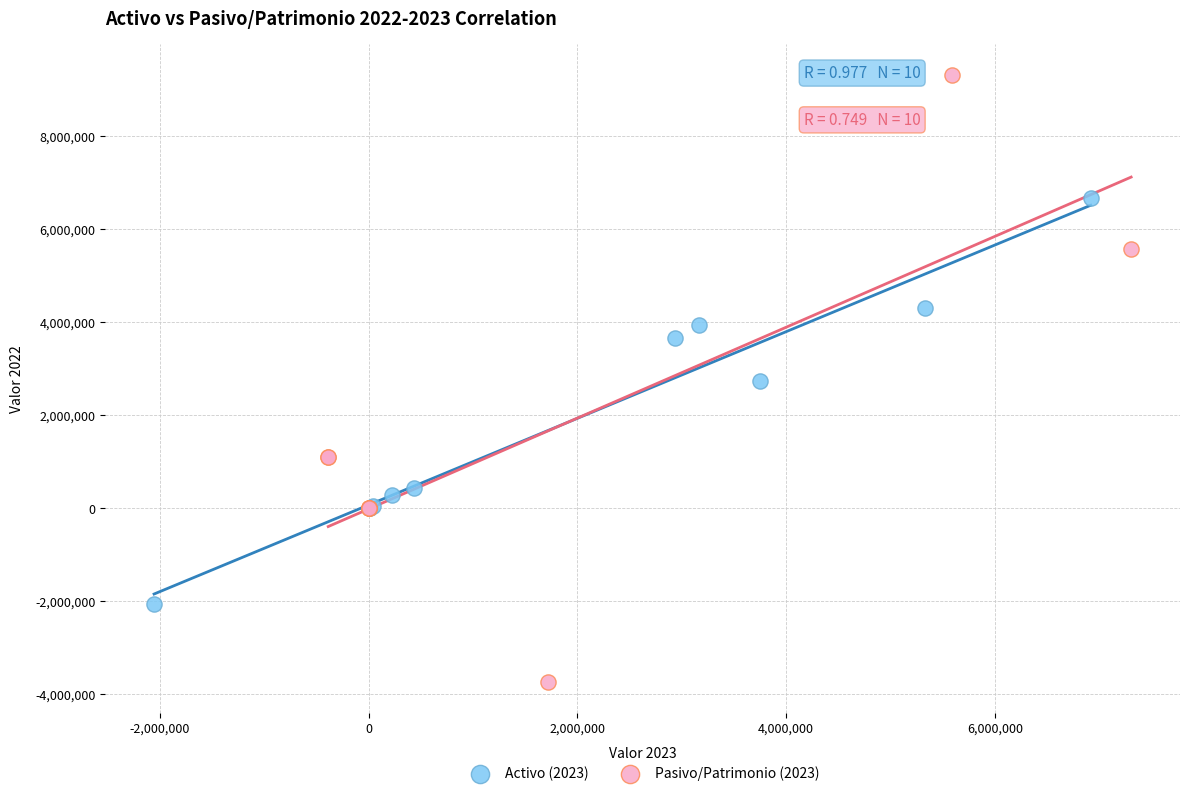

Which series has the largest Y range (max minus min)?

Pasivo/Patrimonio (2023)